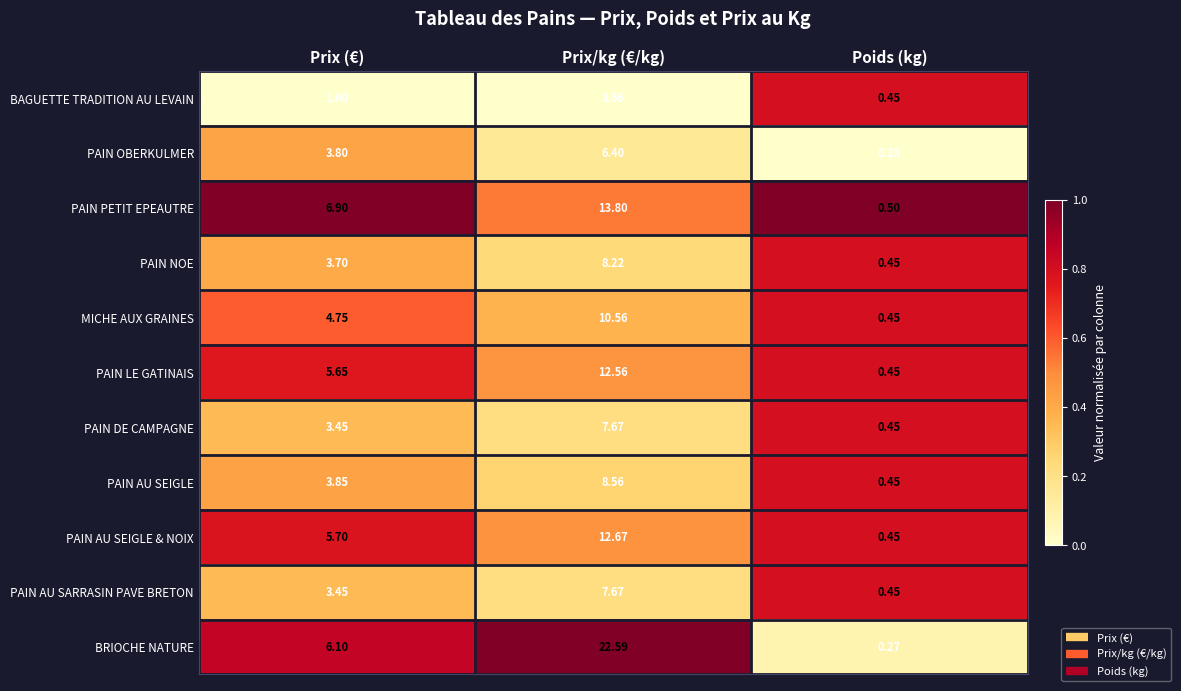

At how many categories does at least one series exceed 0?

3